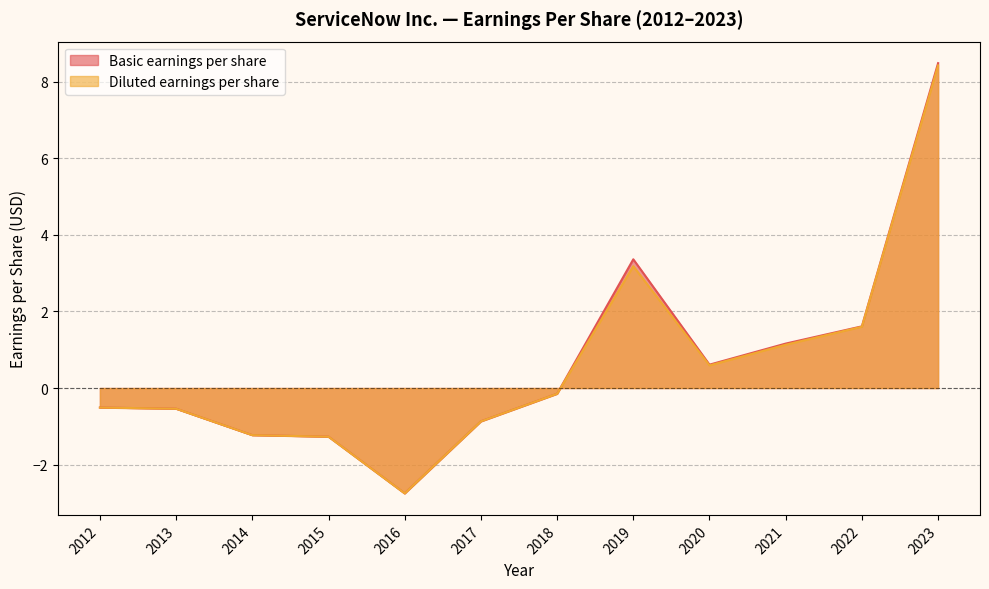

How many values in the Diluted earnings per share series are below 0?

7